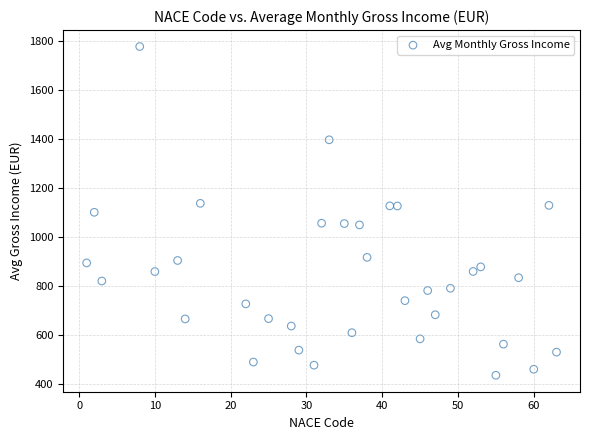

What is the range of Y values (max minus min)?

1339.2